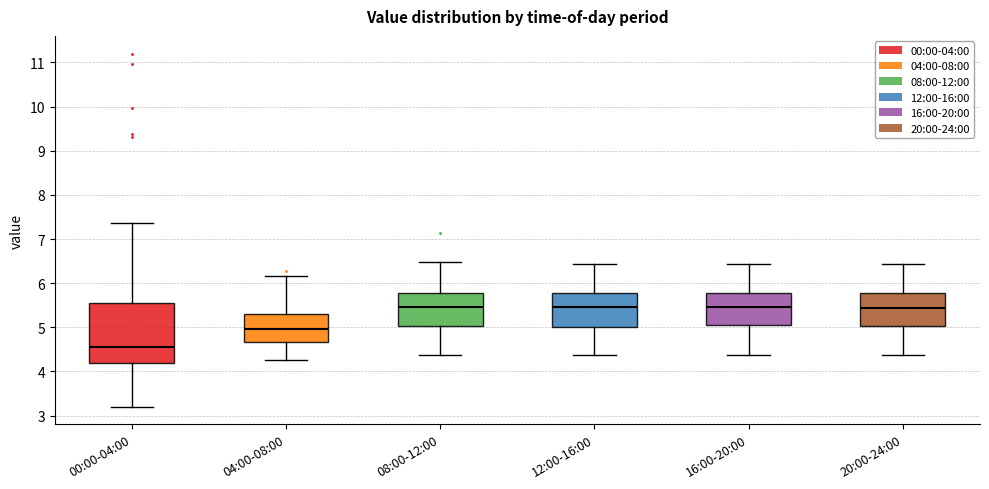

Which box's median line is the lowest?

00:00-04:00